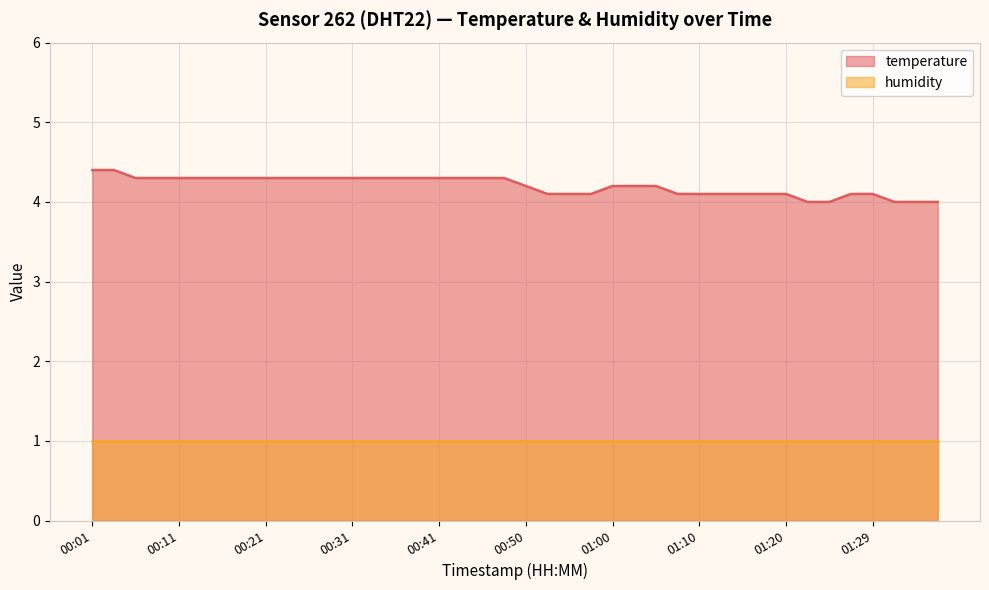

What is the approximate value at 00:21?

4.3